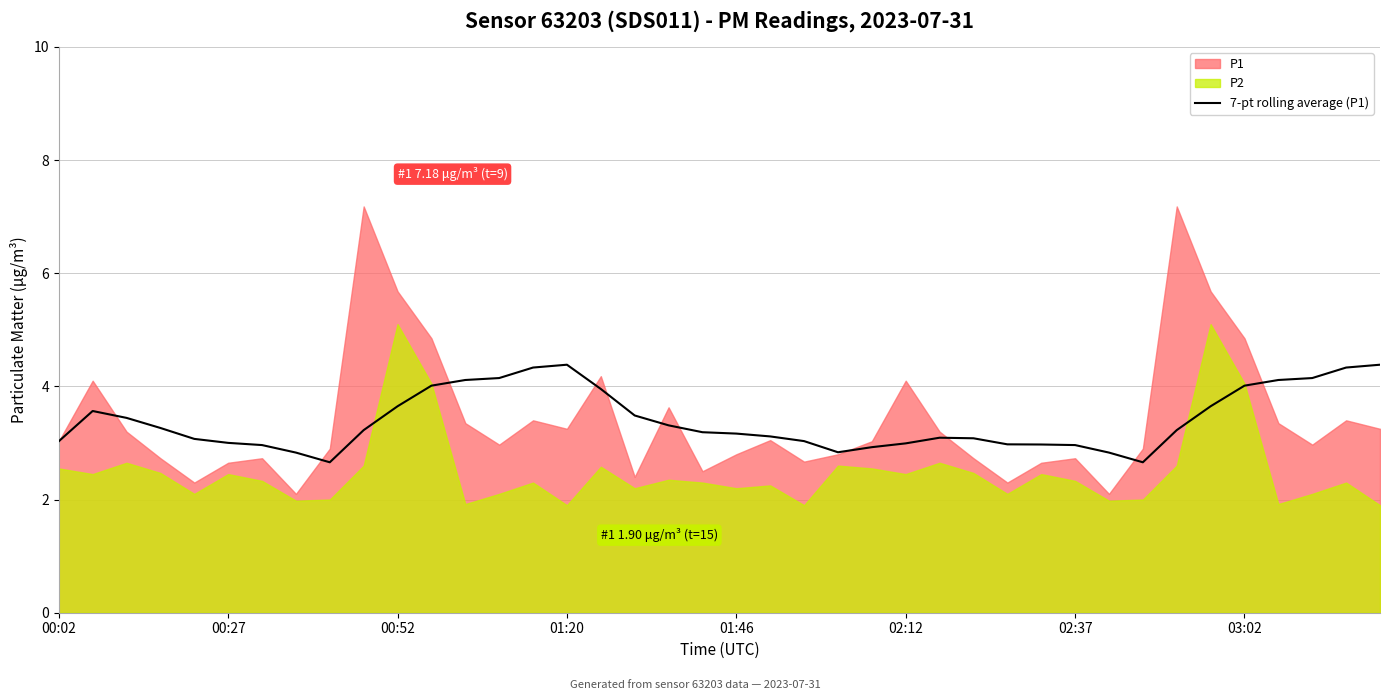

The chart shows a value of 4.1 at 37. True or false?

True